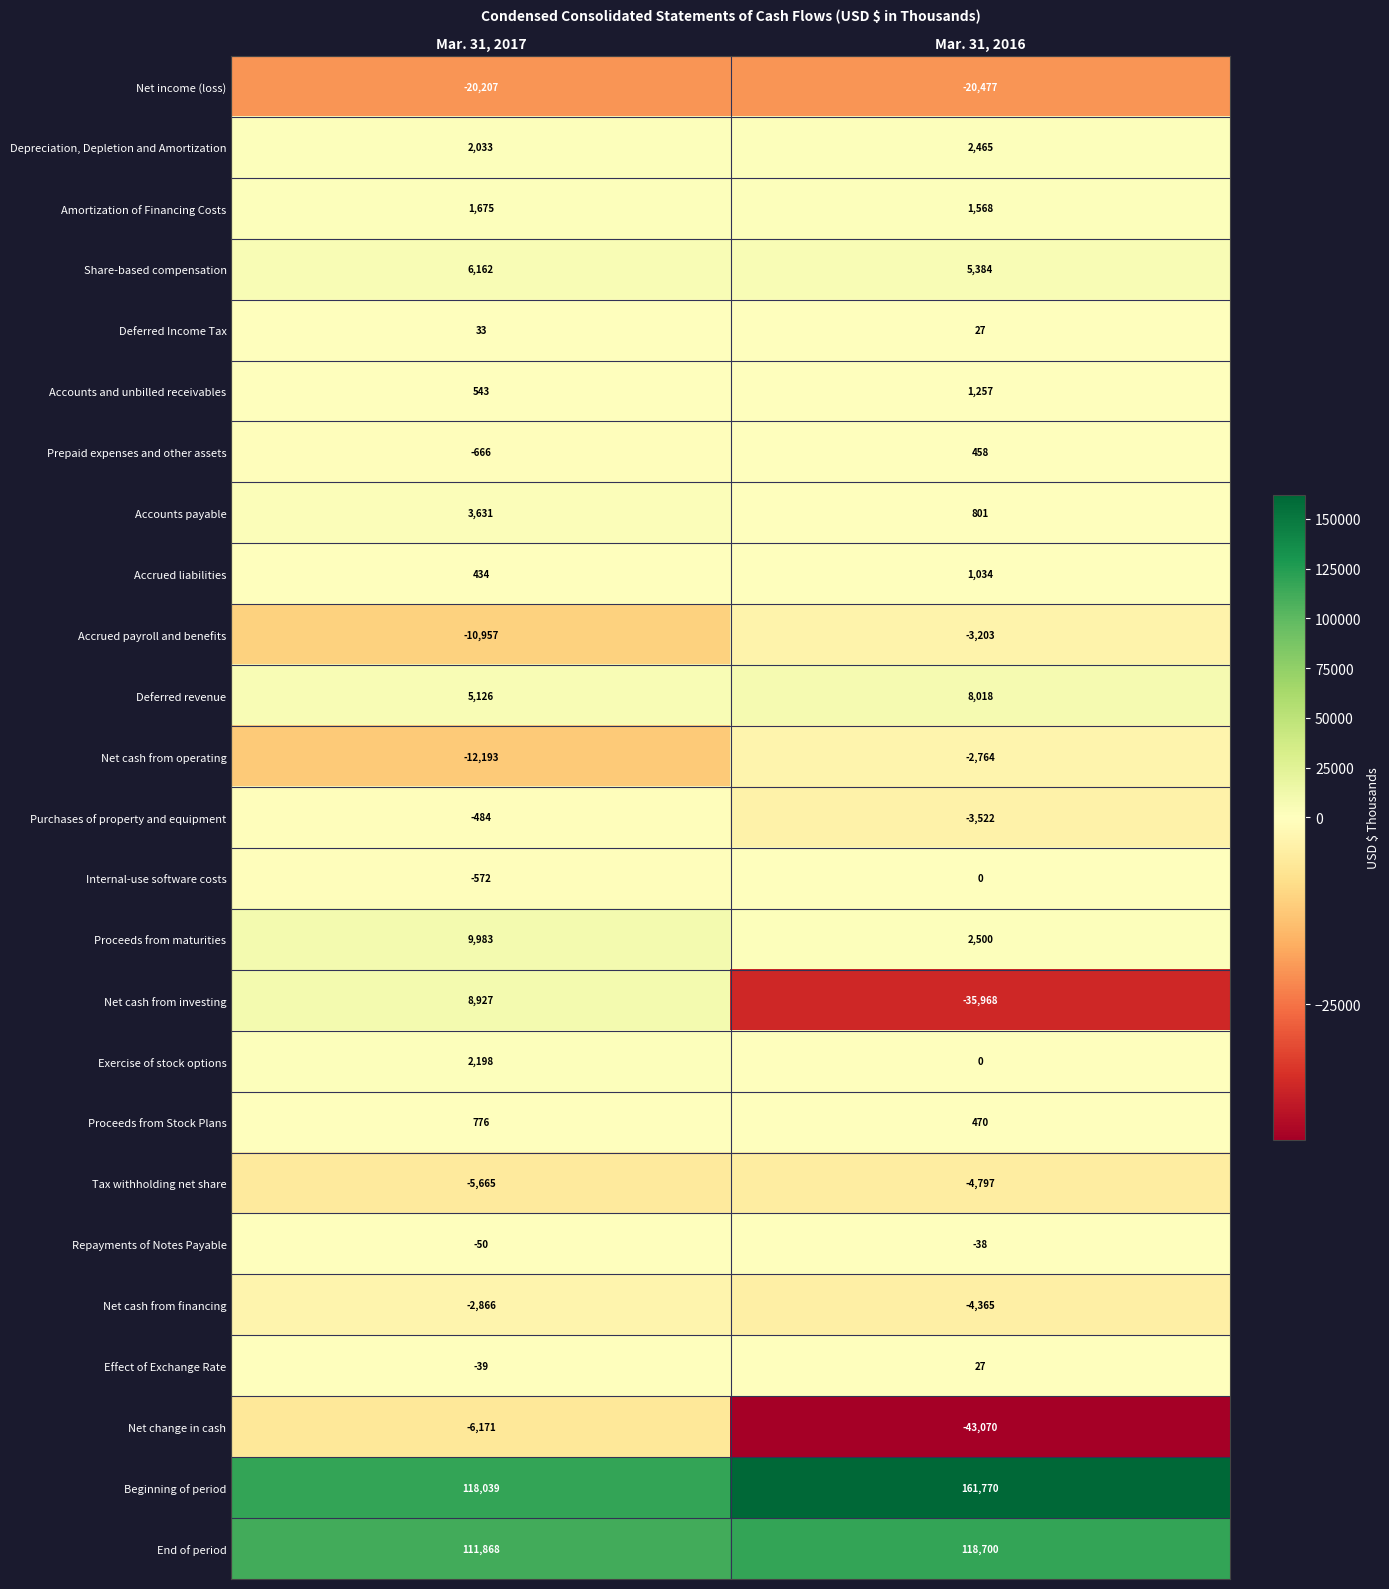

What is the greatest value displayed?

161770